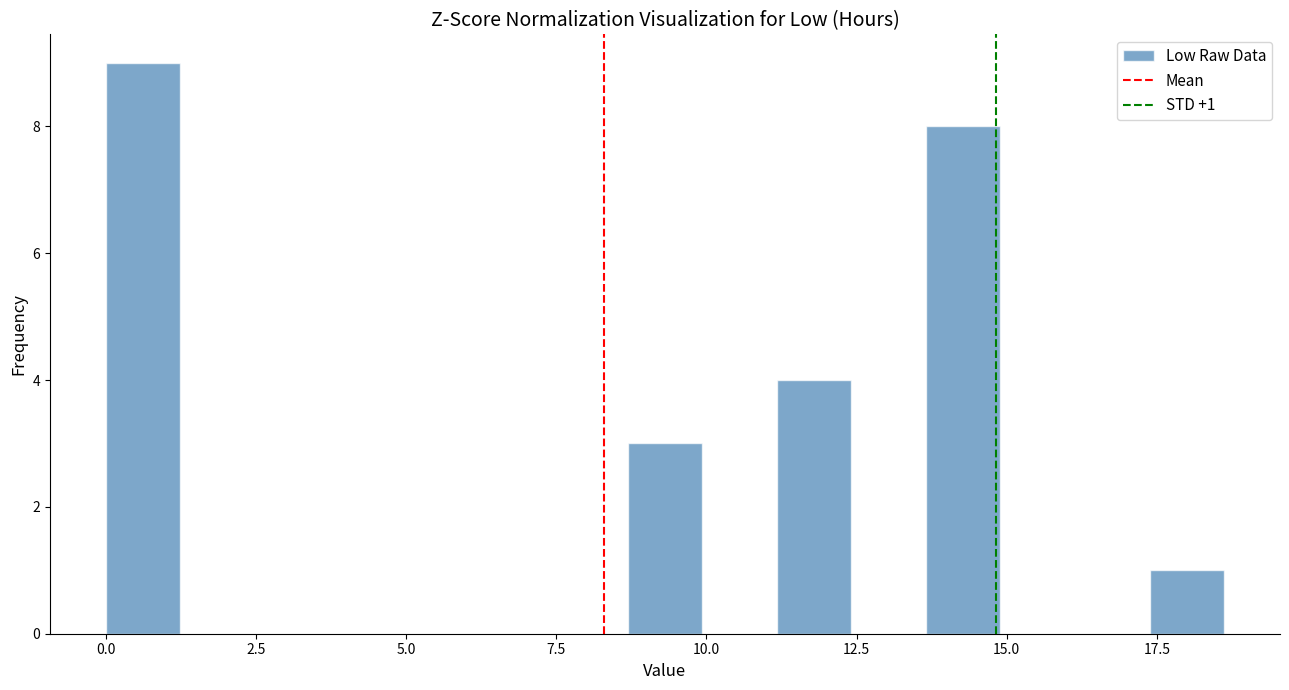

Read against the x-axis, roughly where is the centre of the tallest bar?

0.5